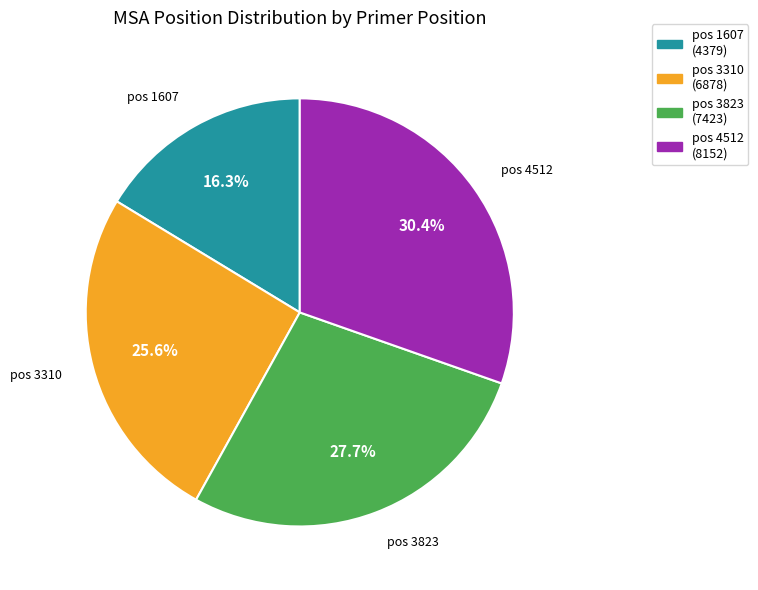

How many slices are in this pie chart?

4